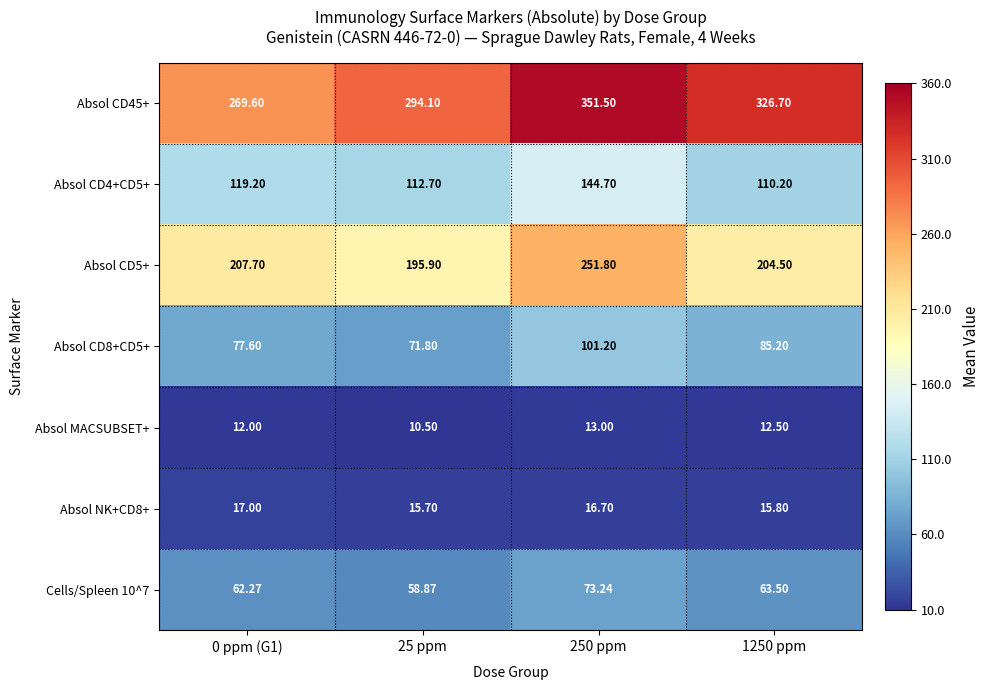

Is the value of Absol MACSUBSET+ at 250 ppm greater than the value of Absol CD4+CD5+ at 1250 ppm?

No